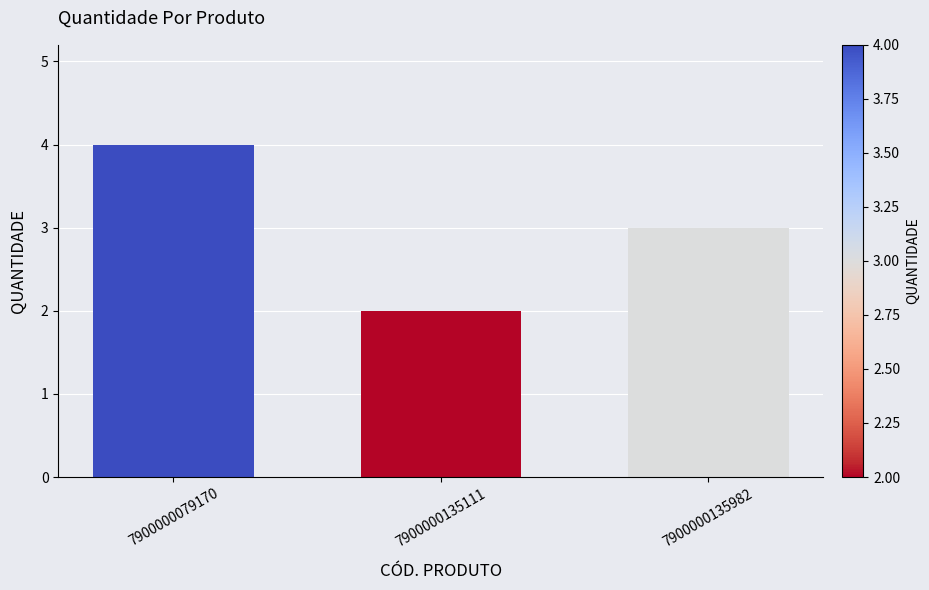

Rank the categories by value from highest to lowest.

7900000079170, 7900000135982, 7900000135111